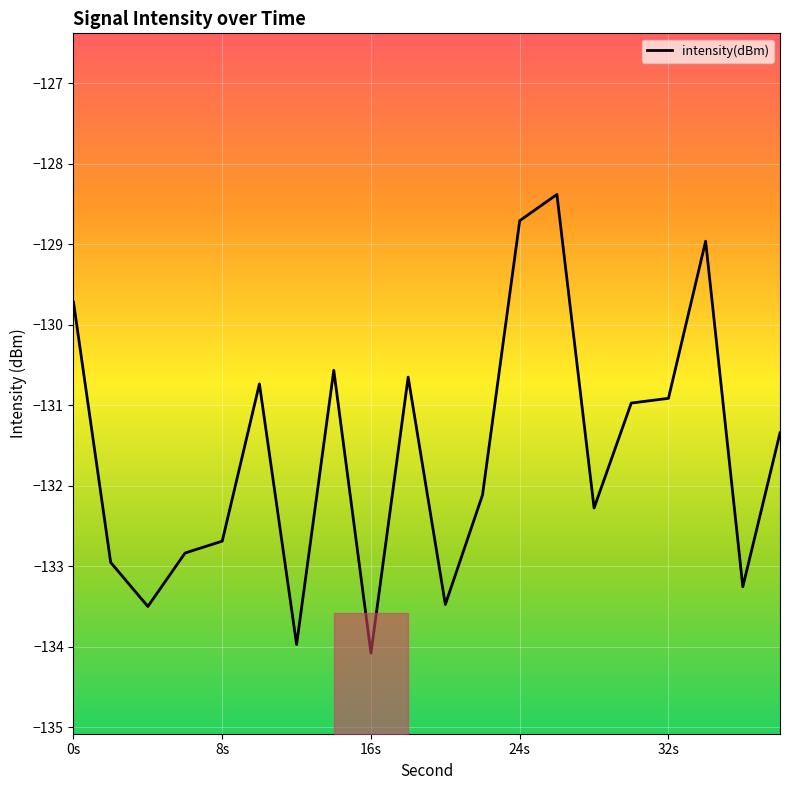

What is the minimum value shown in the chart?

-134.1